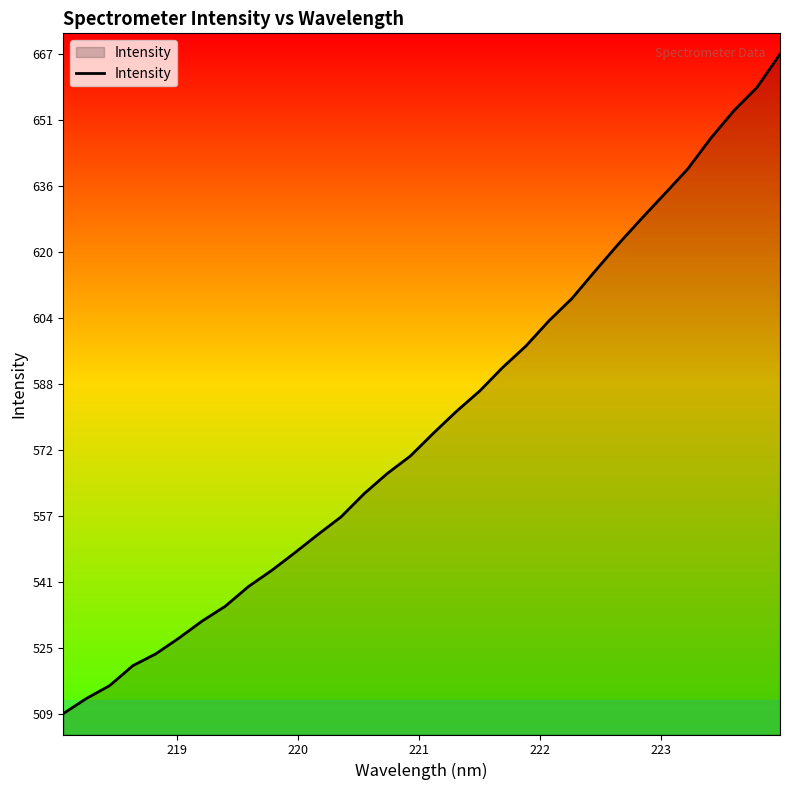

How many lines are shown in the chart?

1